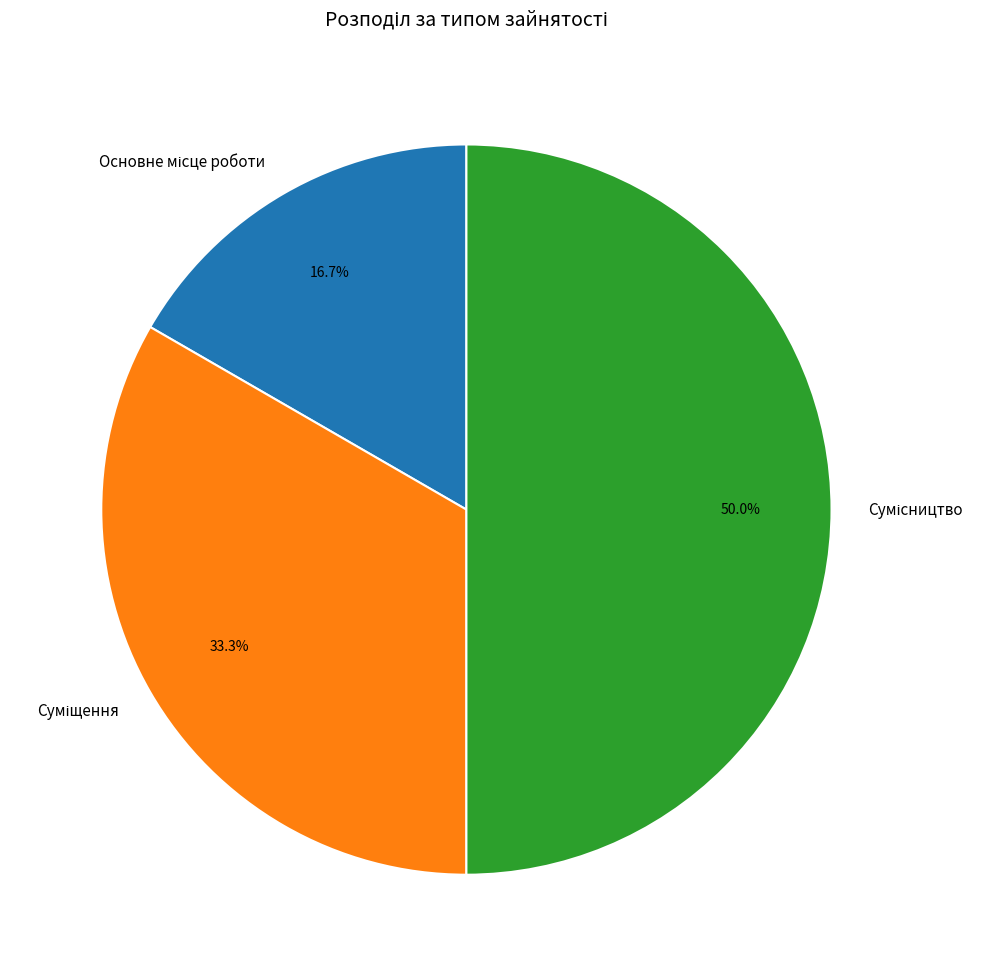

How many slices are in this pie chart?

3